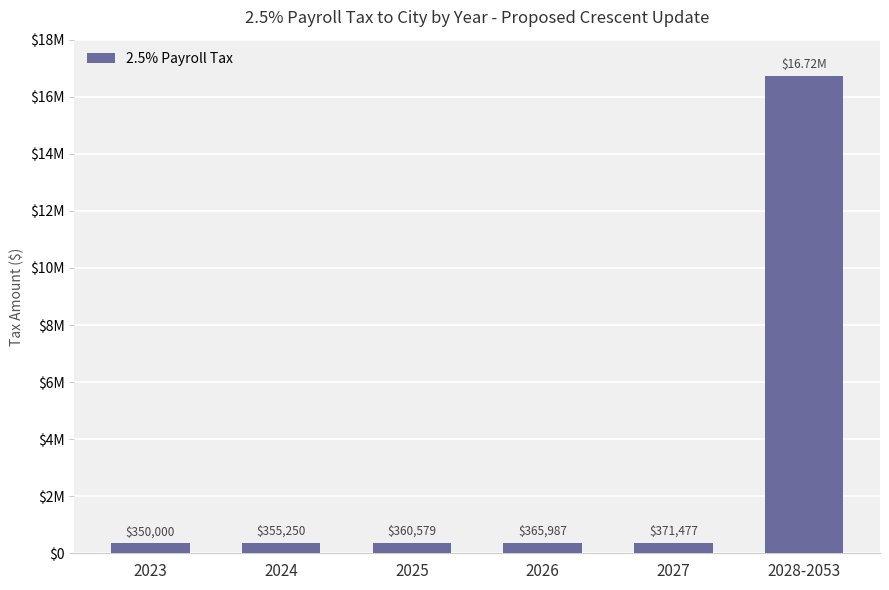

The chart shows a value of 533930 at 2024. True or false?

False